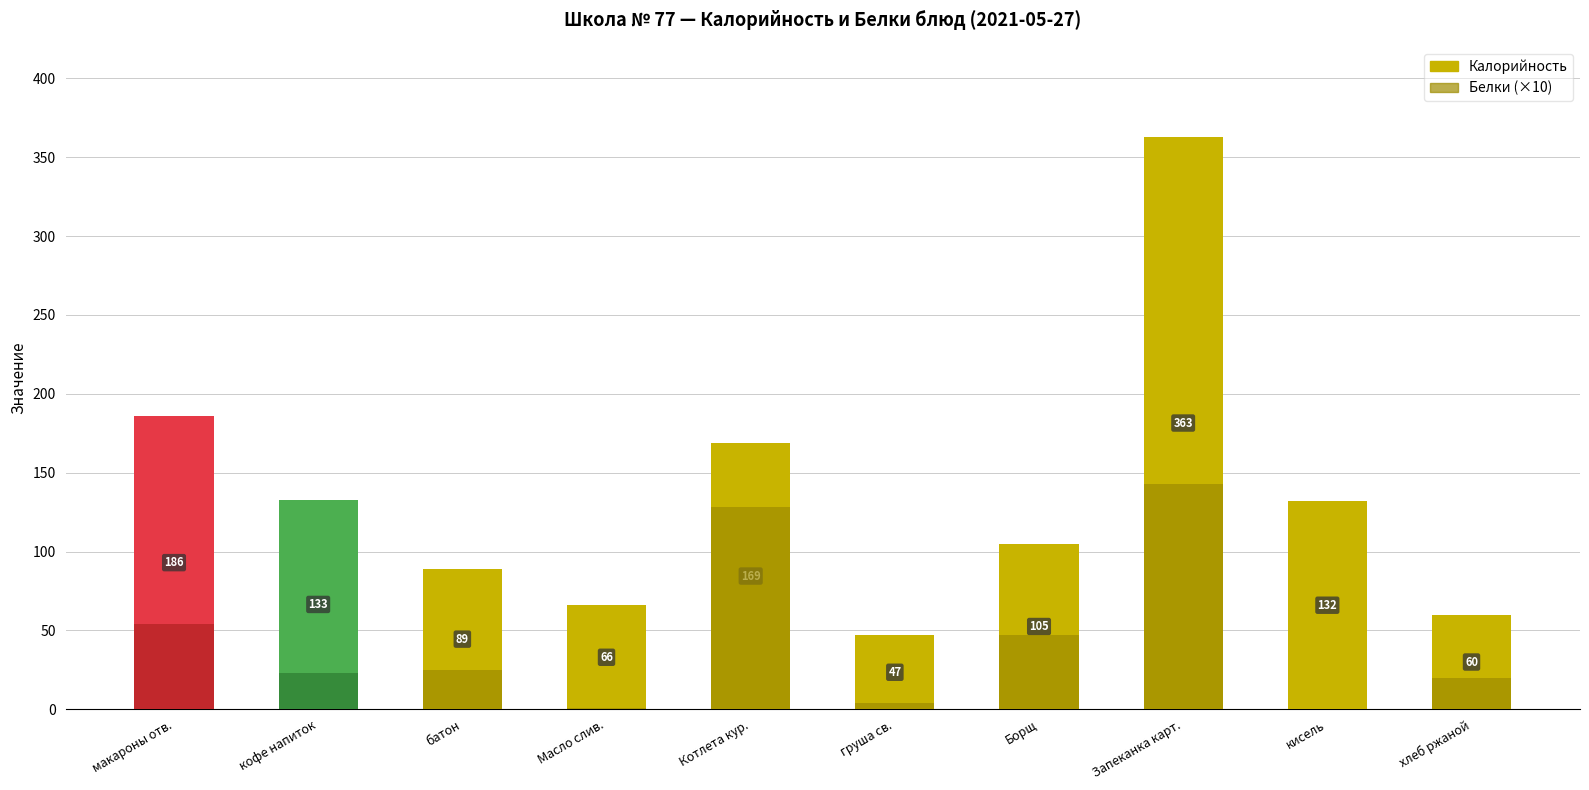

The Калорийность series shows 55 at кофе напиток. True or false?

False